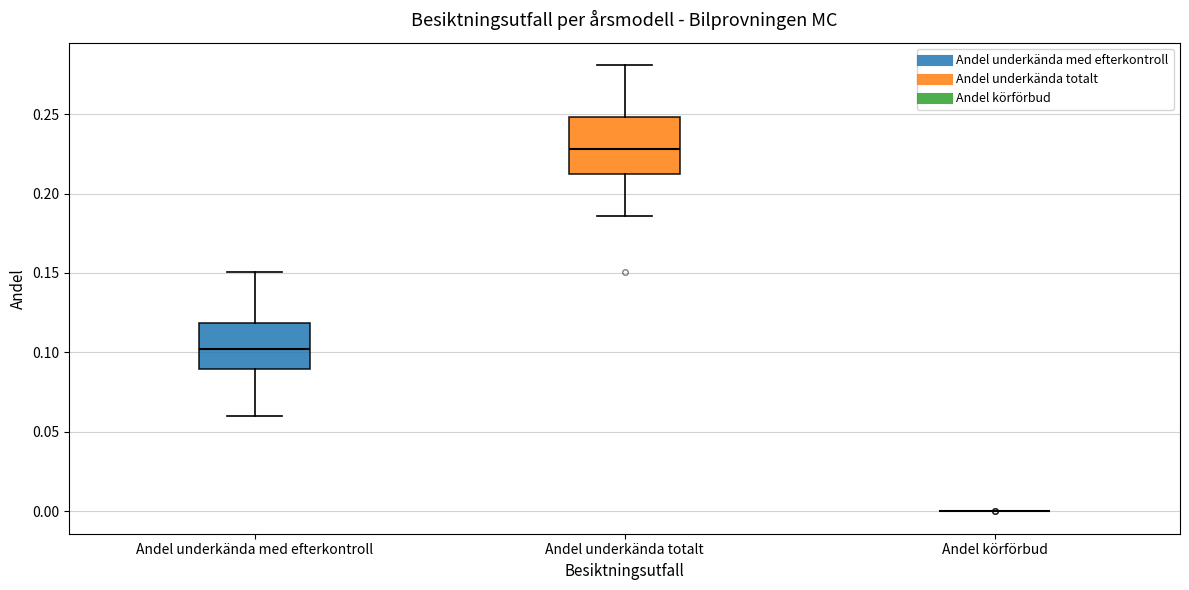

Reading left to right, read every box against the y-axis: the position of its median line, the range the box covers, and the ends of its whiskers. The values are not printed on the chart, so give them approximately, as read against the axis.

Andel underkända med efterkontroll: median 0.100, box 0.090 to 0.120, whiskers 0.060 to 0.150
Andel underkända totalt: median 0.230, box 0.210 to 0.250, whiskers 0.185 to 0.280
Andel körförbud: box collapsed to a line at 0.000, whiskers 0.000 to 0.000